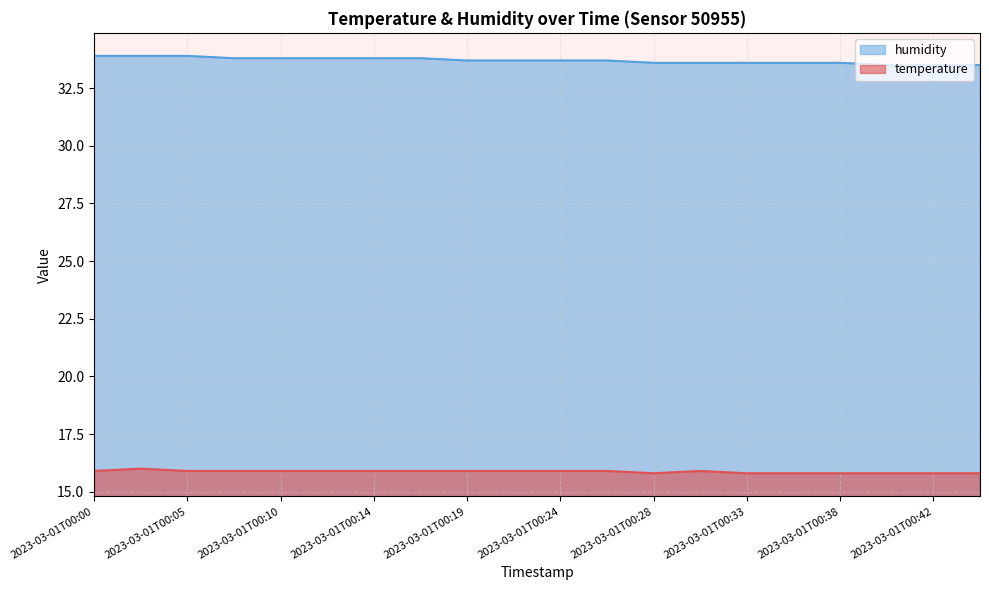

True or false: humidity and temperature intersect in this chart.

False